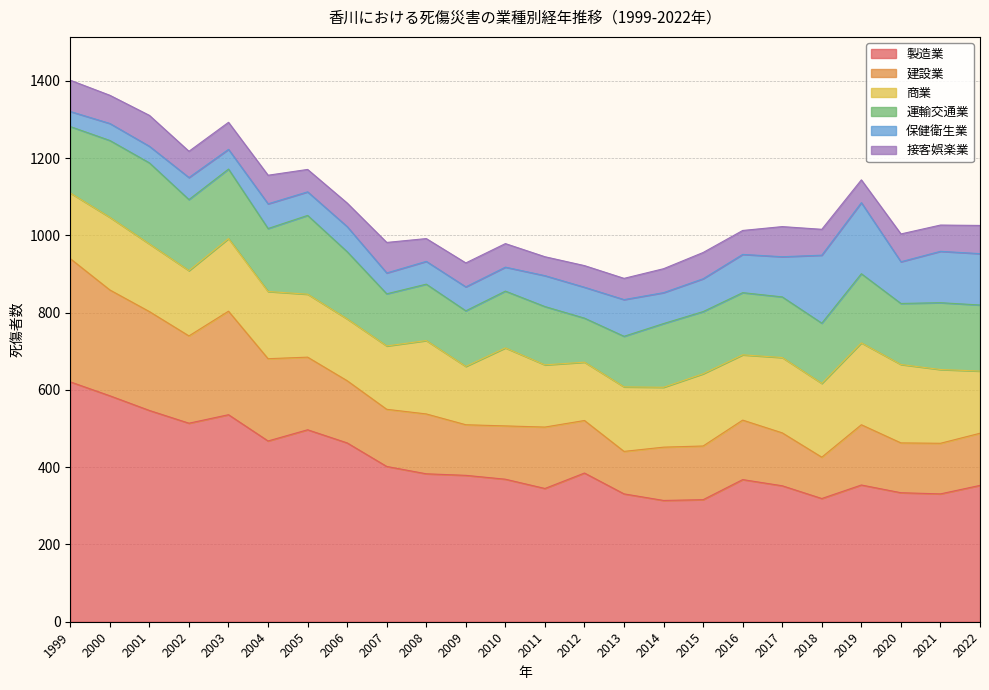

True or false: 商業 has more than 2 interior local peaks.

True